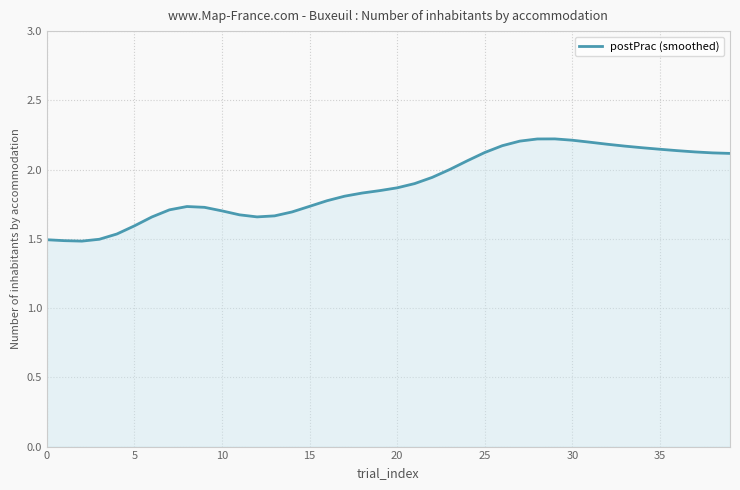

What is the difference between the maximum and minimum values?

0.7